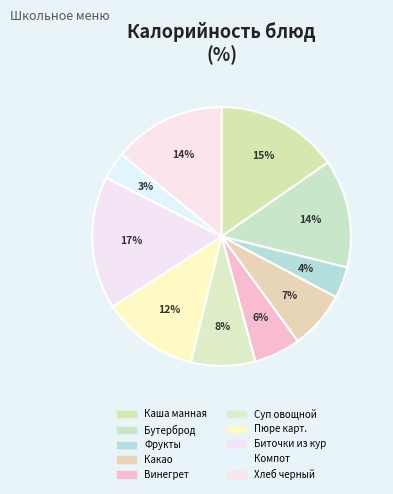

How many segments does this pie chart have?

10